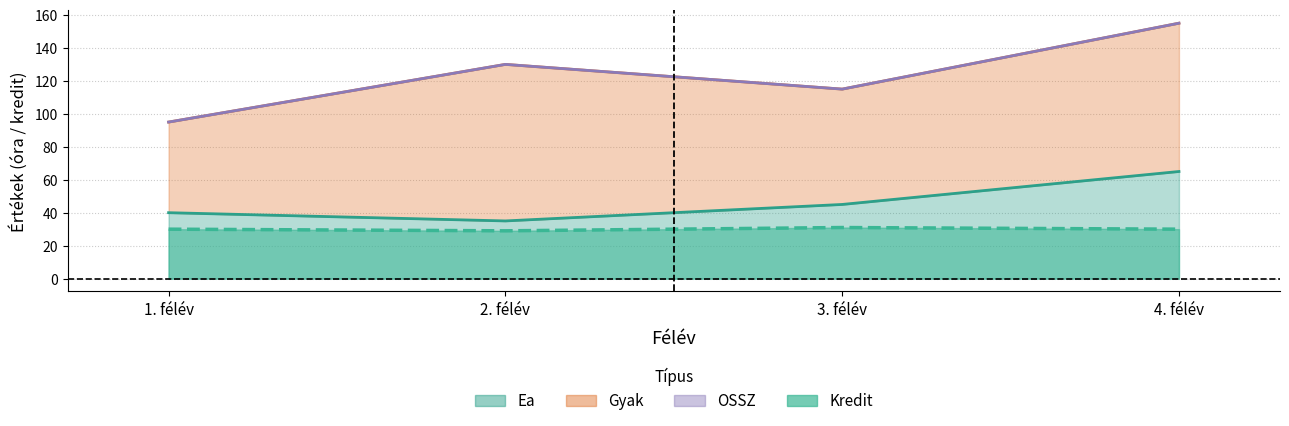

The OSSZ series shows 95 at 1. félév. True or false?

True